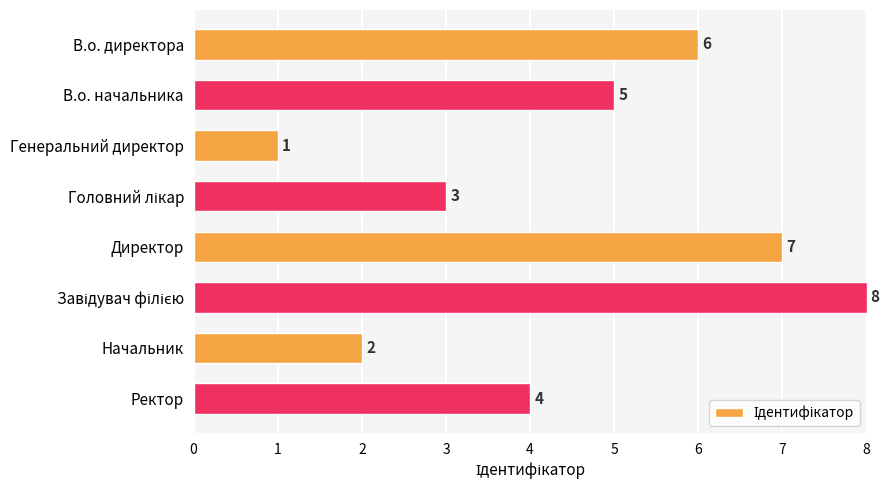

What is the label of the 2nd bar from the top?

В.о. начальника